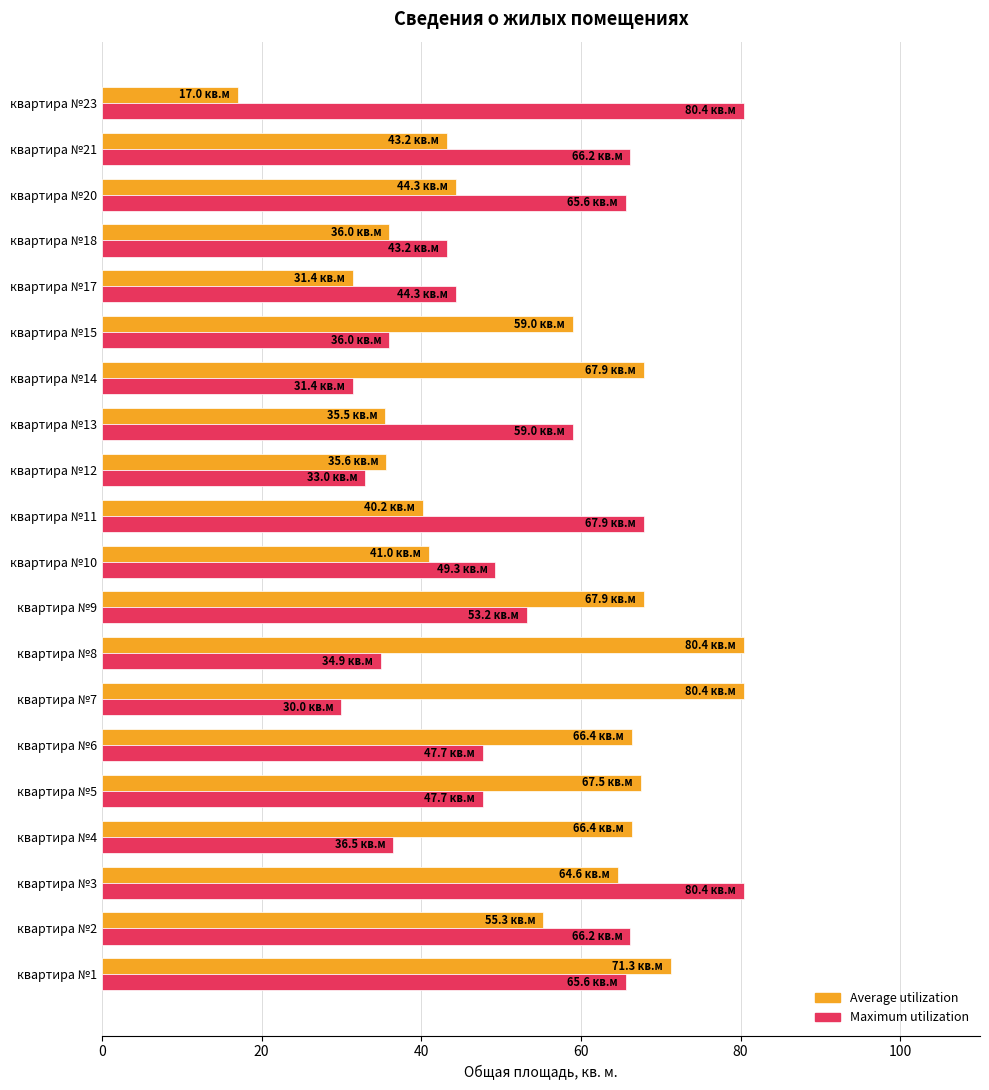

What is the total value across all series at квартира №15?

95.0